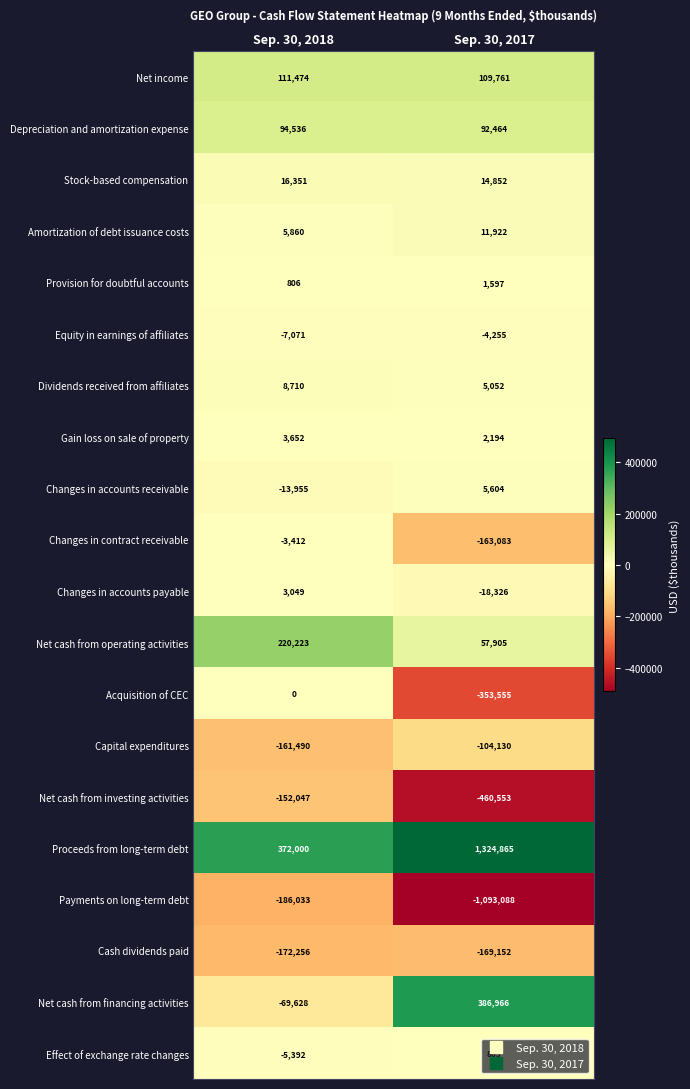

What is the difference between the Net cash from operating activities values at Sep. 30, 2018 and Sep. 30, 2017?

162318